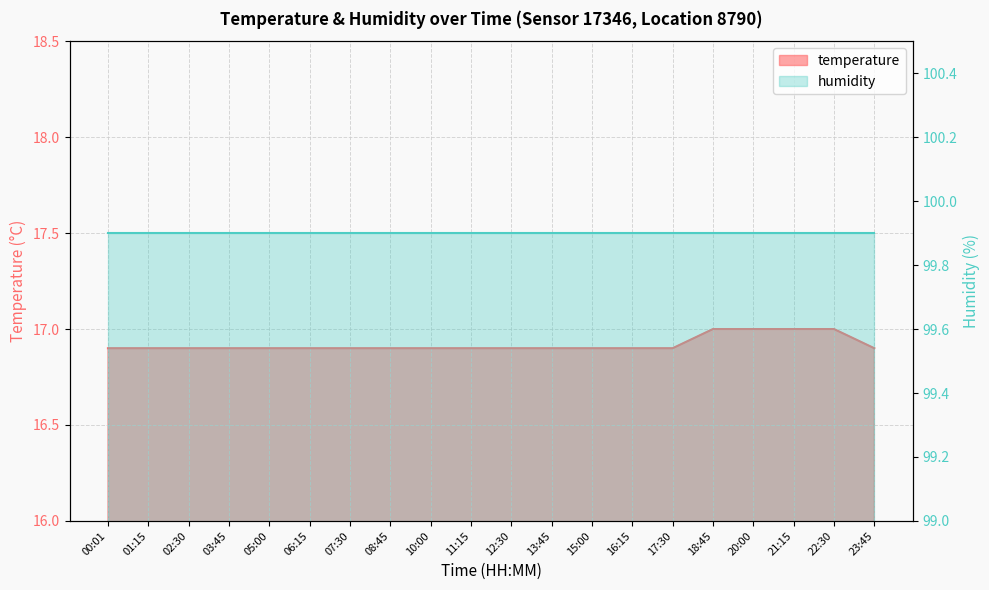

Reading left to right, extract all data points from this chart.

16.9	16.9	16.9	16.9	16.9	16.9	16.9	16.9	16.9	16.9	16.9	16.9	16.9	16.9	16.9	17.0	17.0	17.0	17.0	16.9